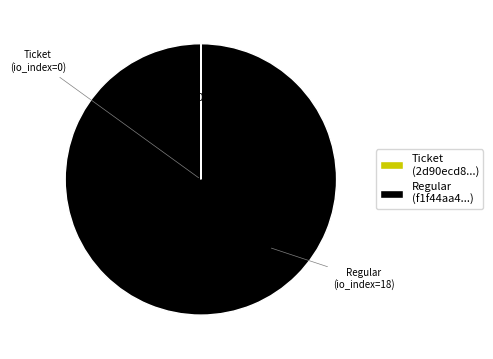

What is the majority slice?

Regular